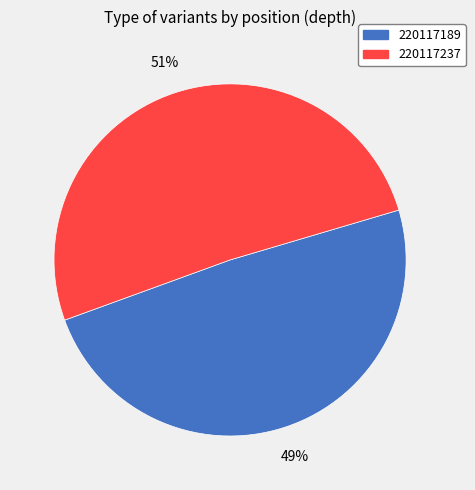

How many segments does this pie chart have?

2